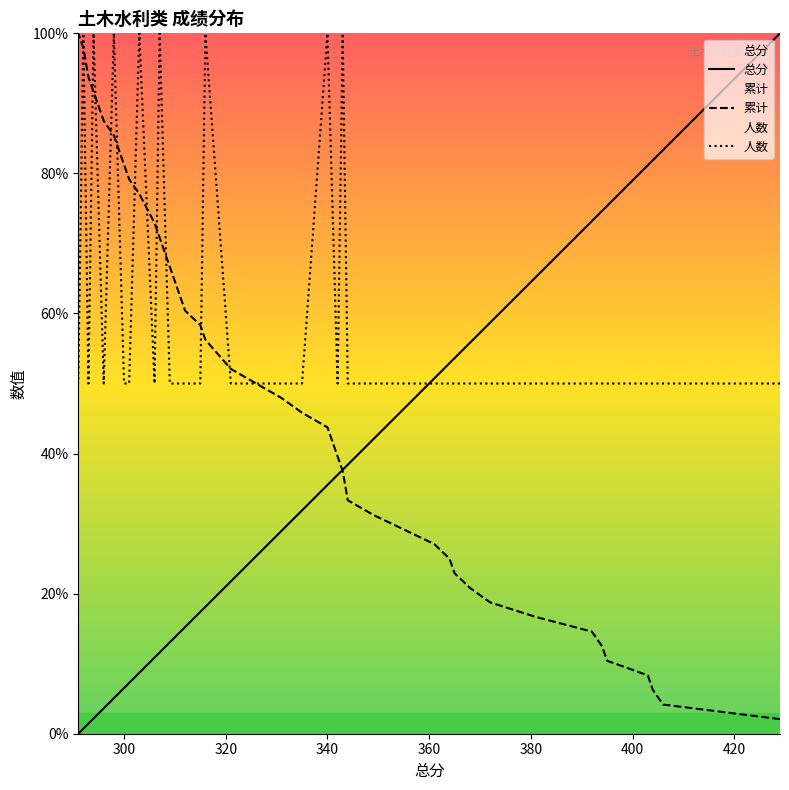

True or false: 累计 and 总分 cross at least once.

True